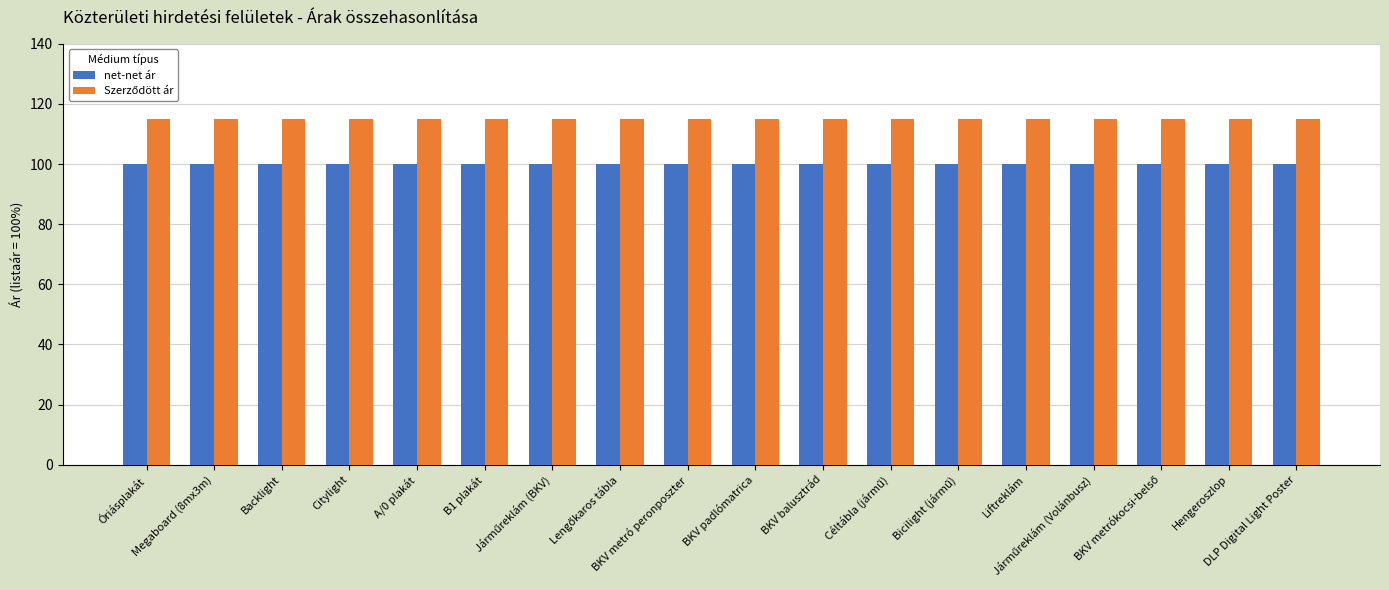

What is the average value of the net-net ár series?

100.0